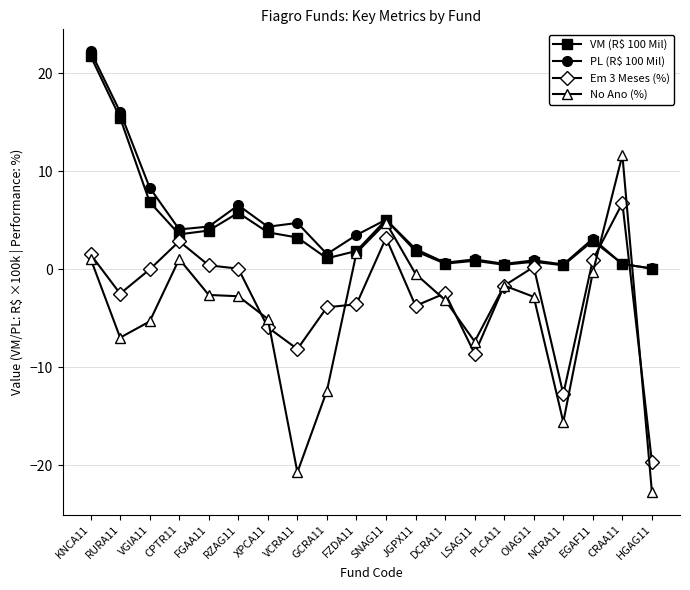

What is the total value across all series at LSAG11?

-14.2